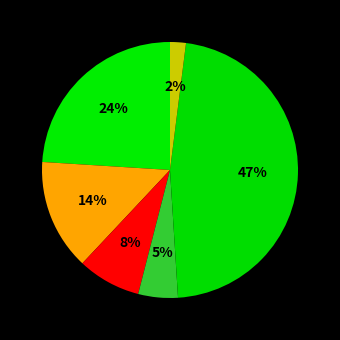

Count the number of slices in the pie.

6